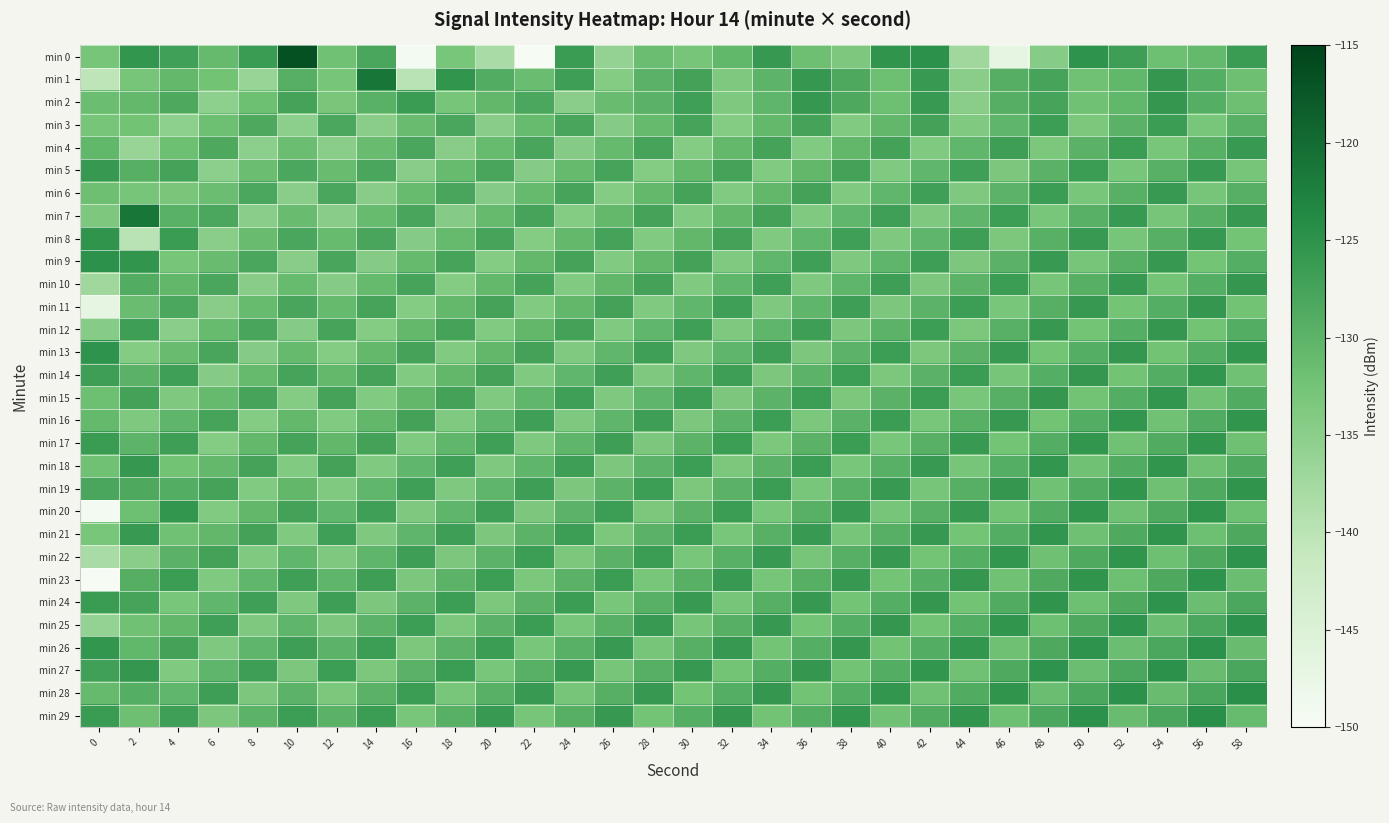

Which series has the largest range (max minus min)?

min 0